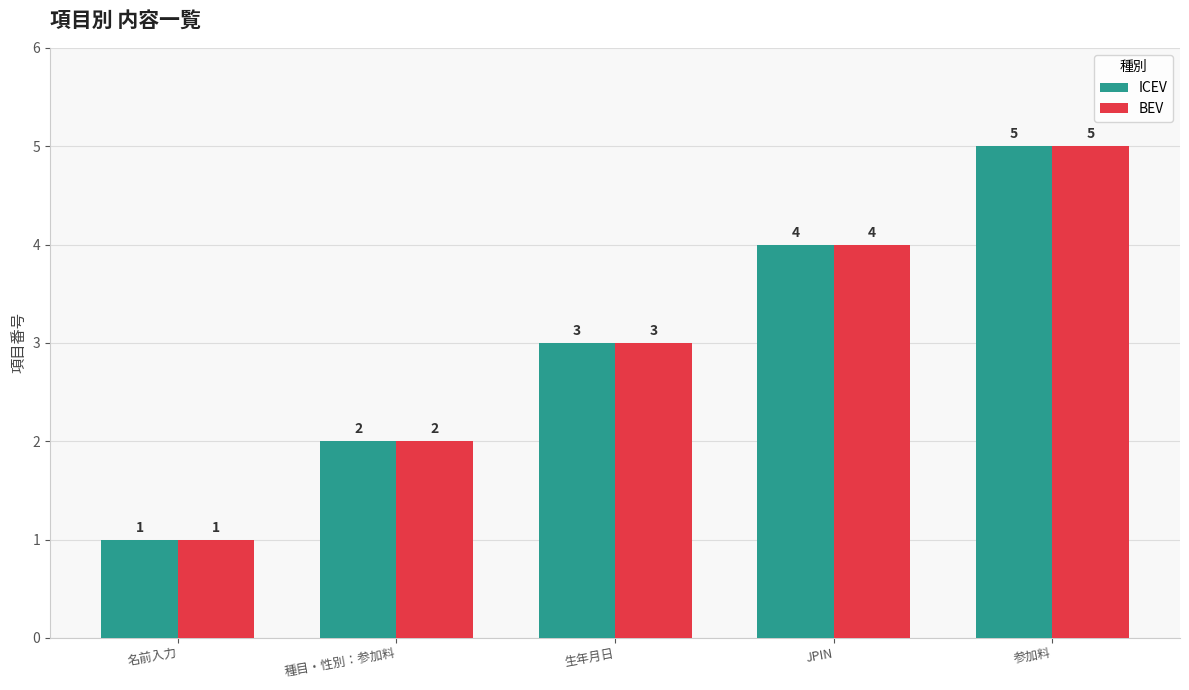

True or false: ICEV has a value of 1 at JPIN.

False